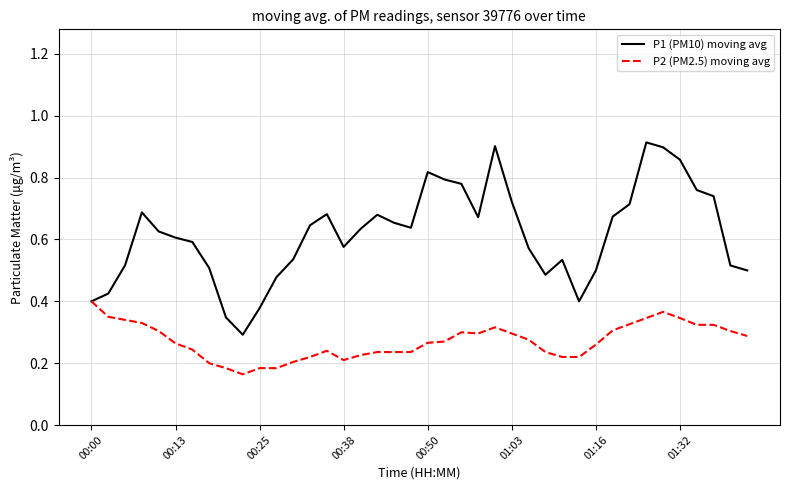

Is this an area chart (filled region under the line)?

No